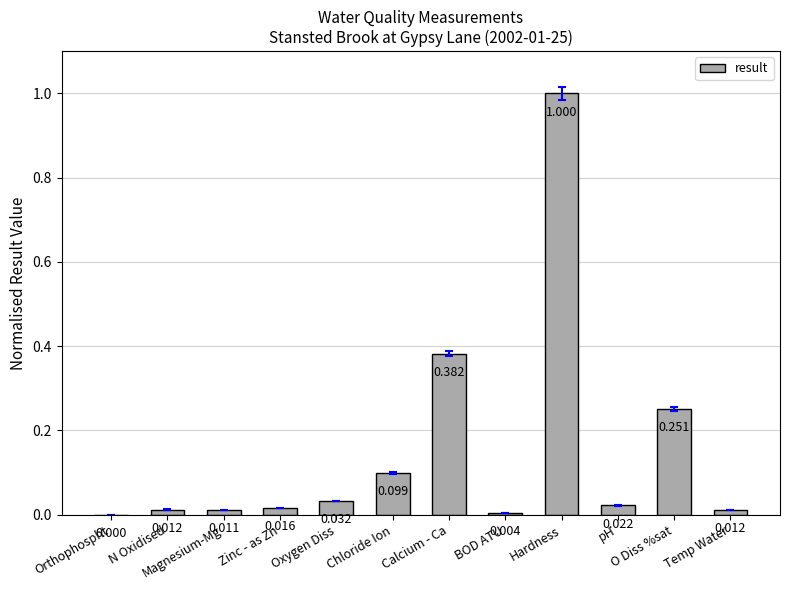

Which category has the highest value across all series?

Hardness